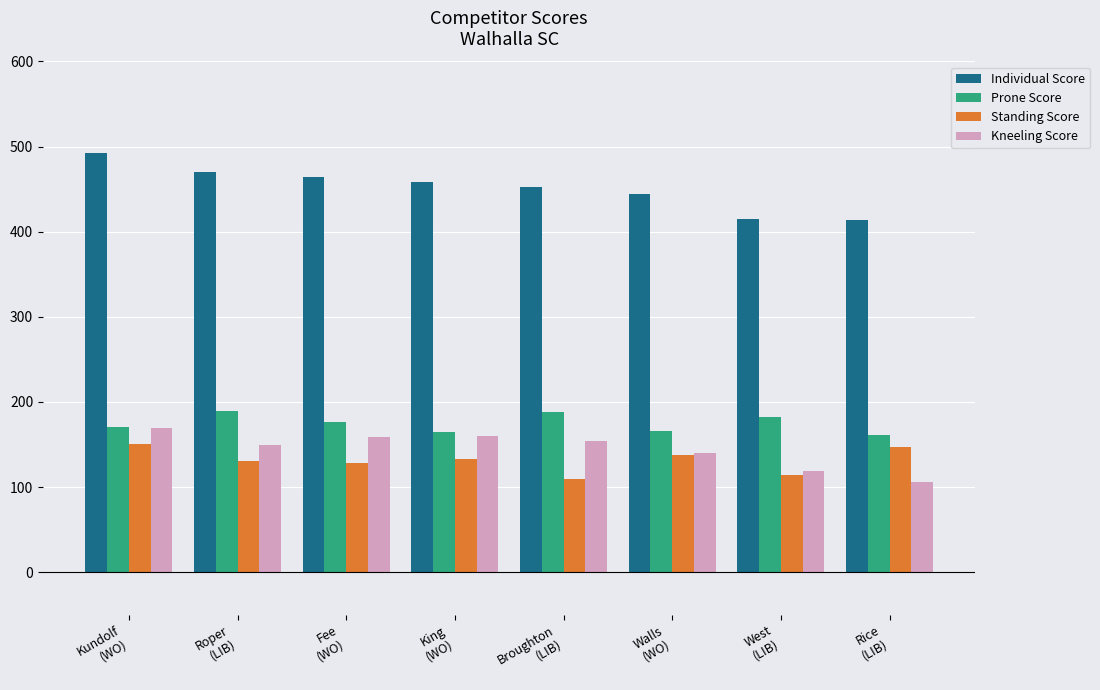

What position from the left is Broughton
(LIB)?

5